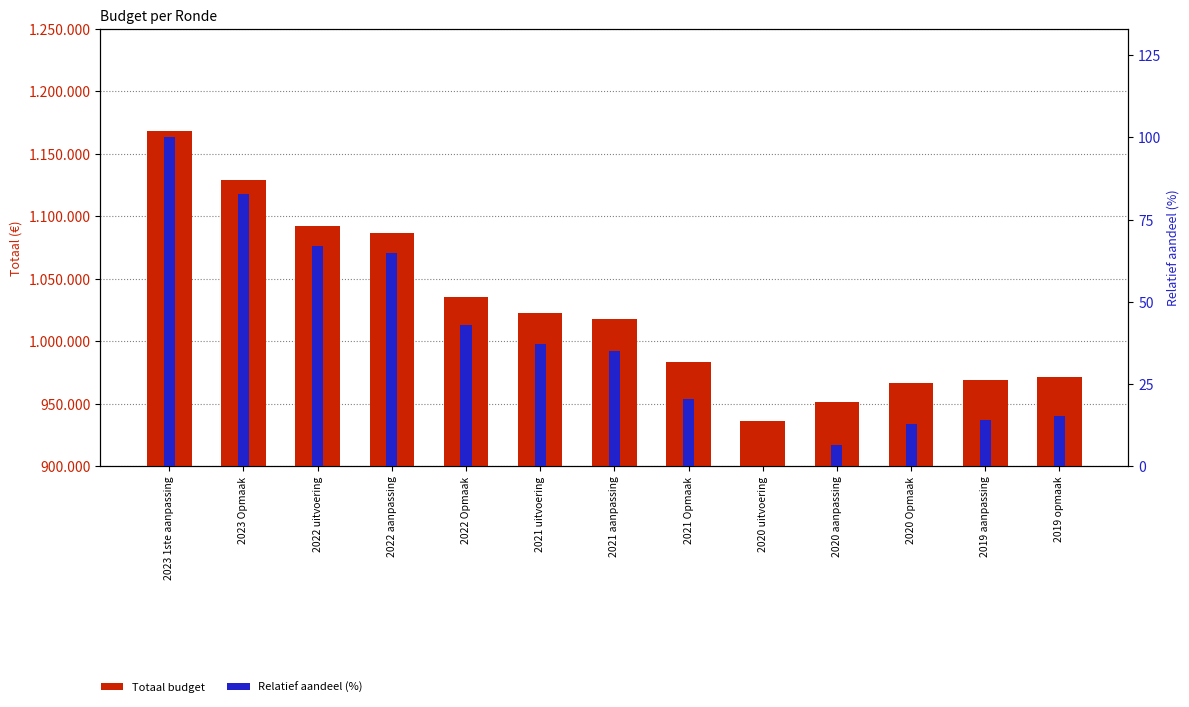

True or false: Relatief aandeel (%) has a value of 14.2 at 2019 aanpassing.

True